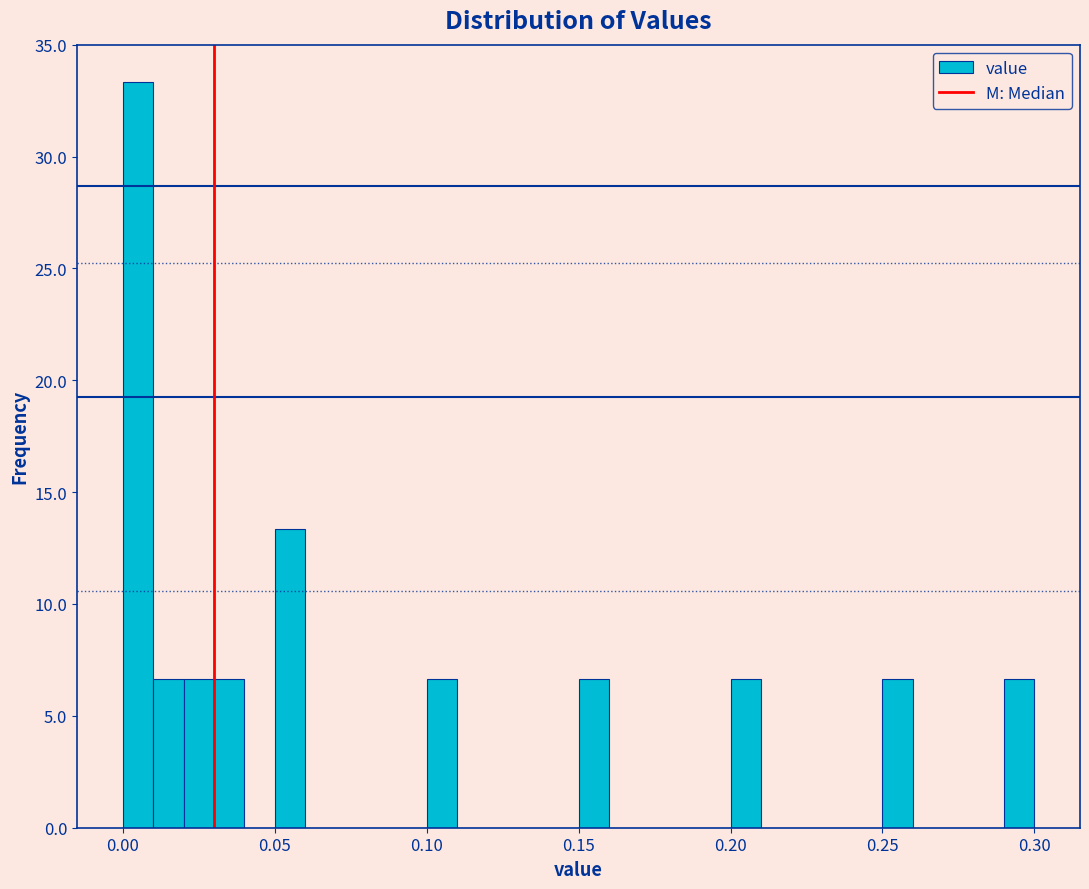

Read against the x-axis, roughly where is the centre of the tallest bar?

0.005